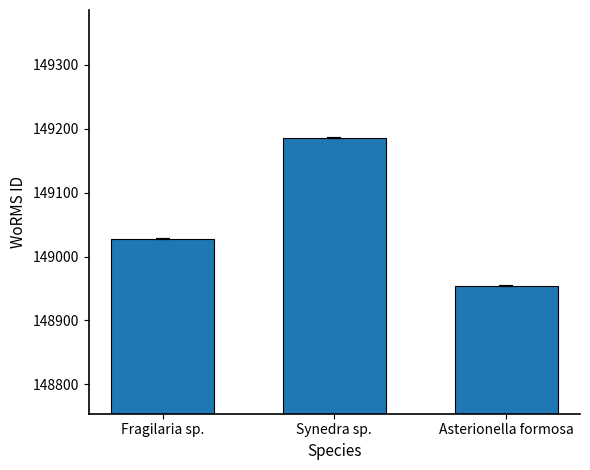

The chart shows a value of 30540 at Fragilaria sp.. True or false?

False